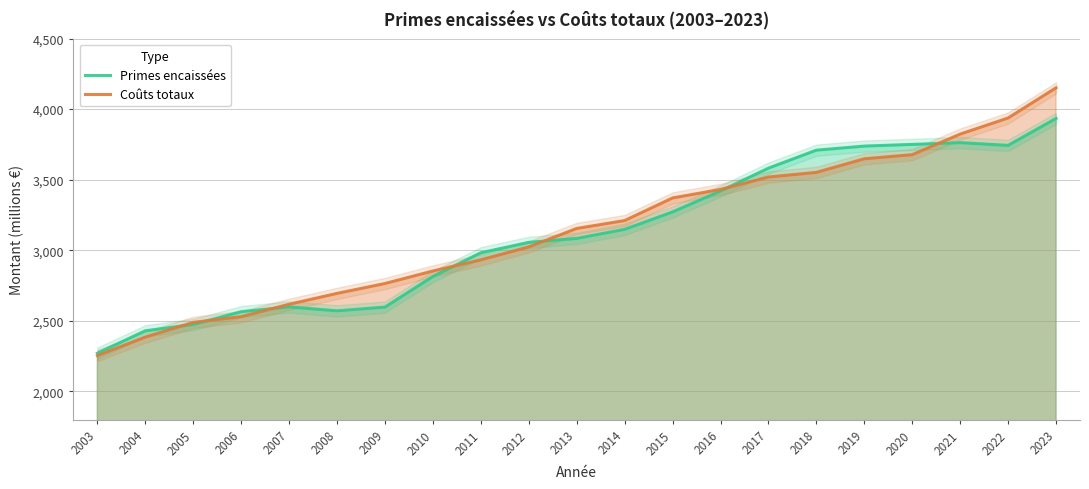

What is the difference between the Primes encaissées values at 2019 and 2015?

466.4